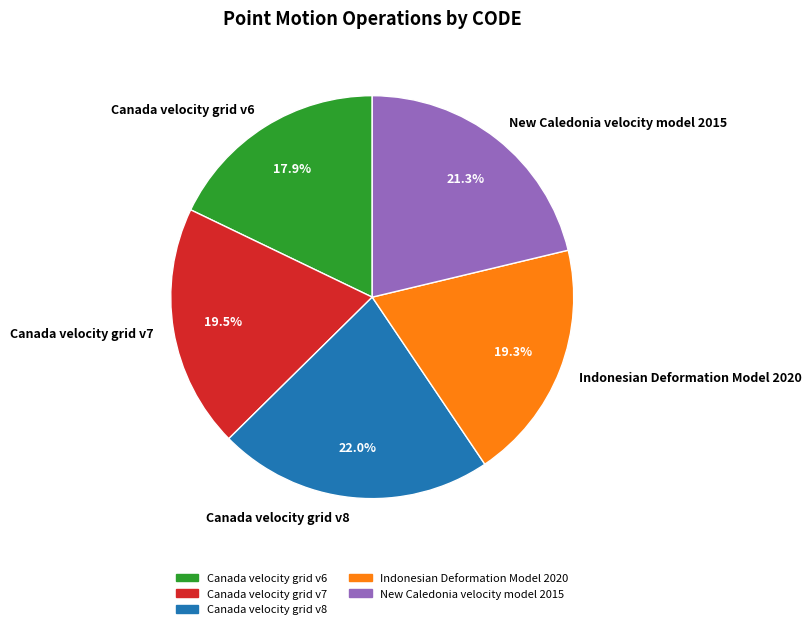

Does Indonesian Deformation Model 2020 represent more than half of the total?

No